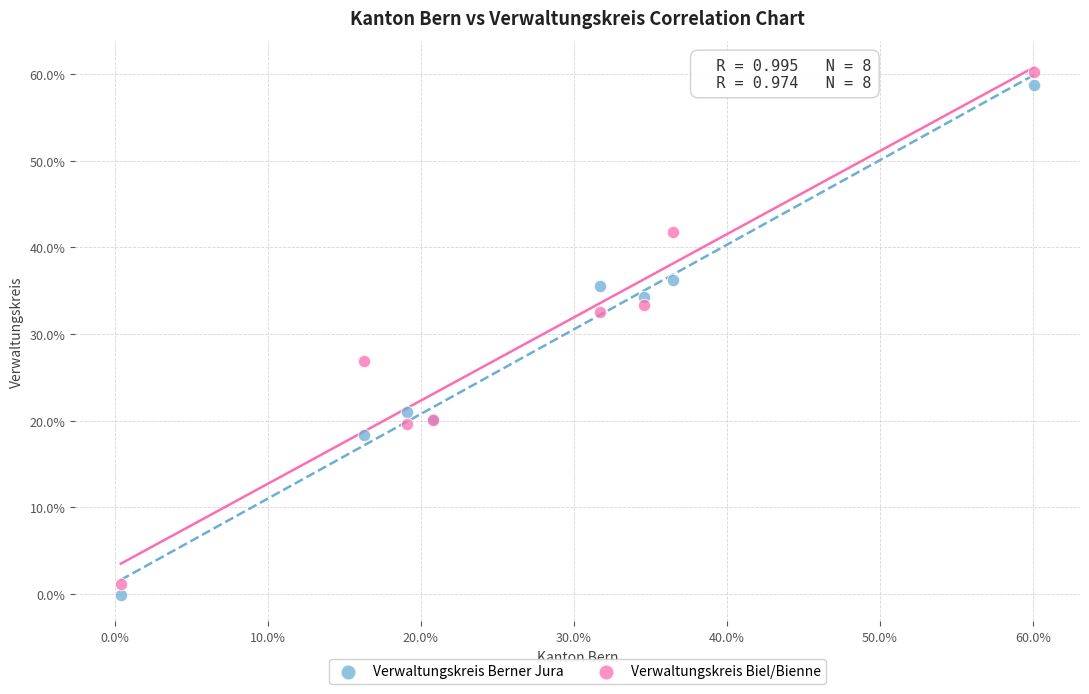

Which series contains the highest Y value?

Verwaltungskreis Biel/Bienne